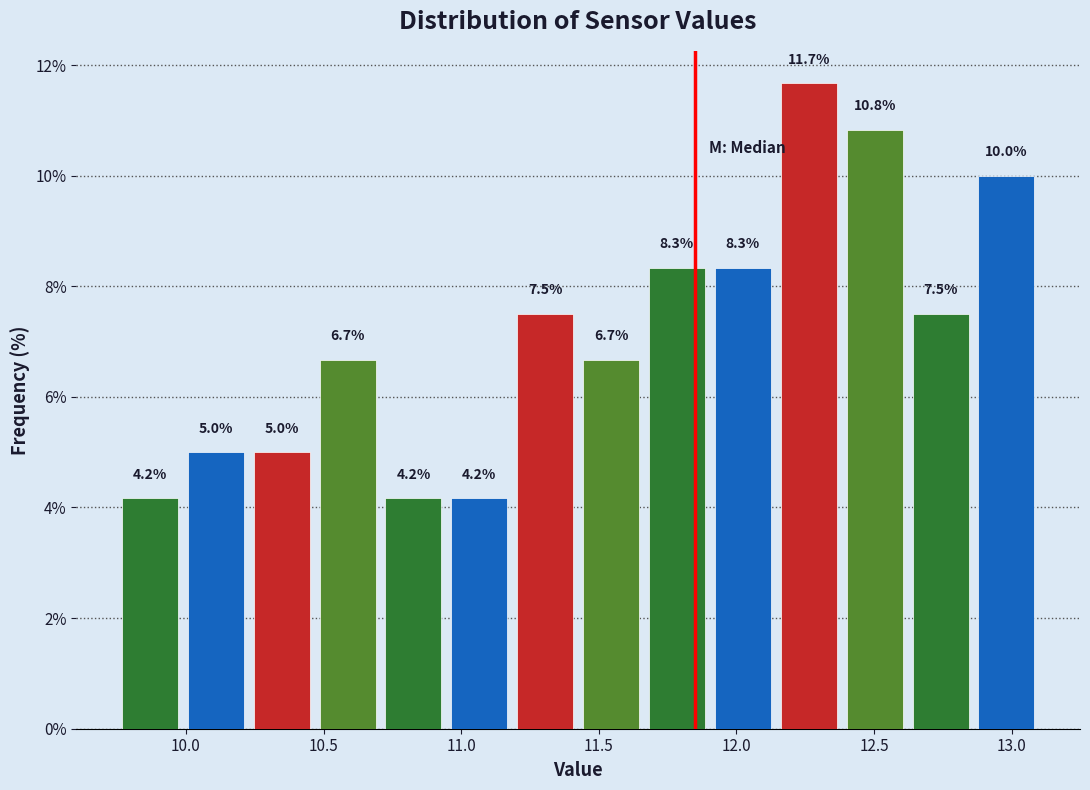

Over which range of the x-axis is the bar tallest?

12.15 to 12.40